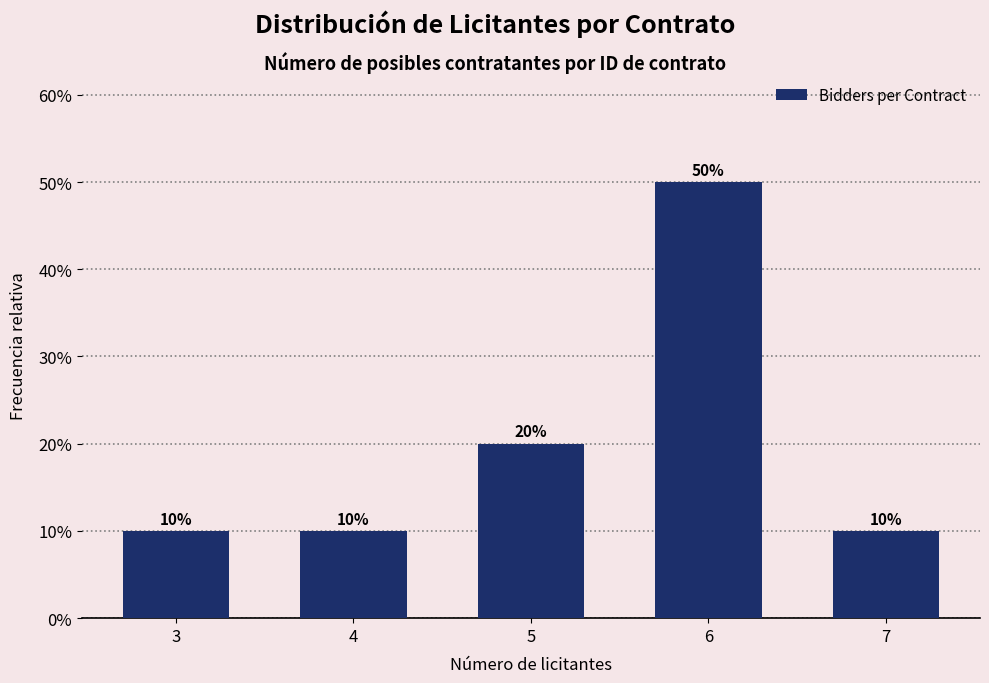

Reading left to right, transcribe all the data shown in this chart.

10	10	20	50	10